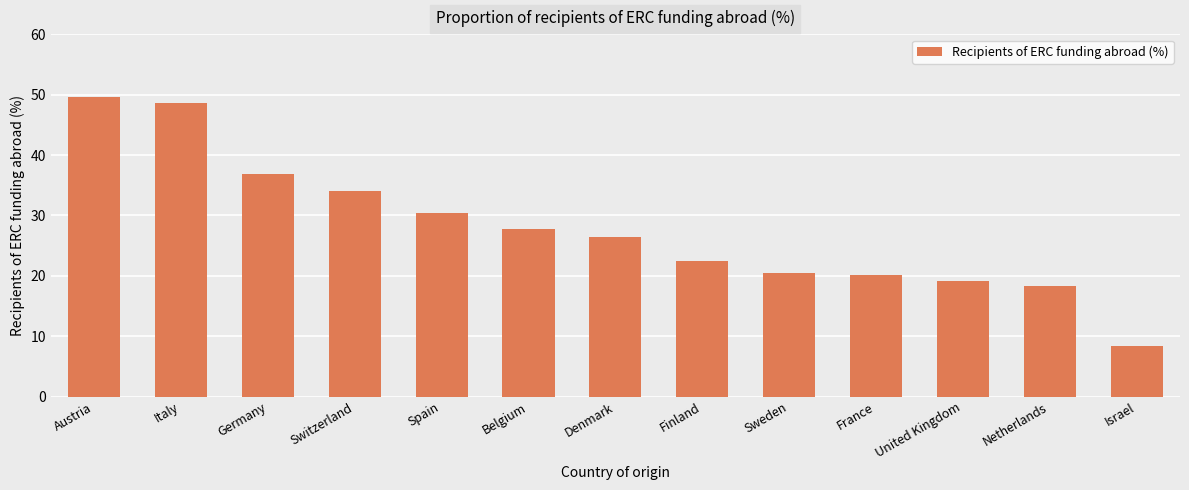

Reading left to right, list all the values displayed in this chart.

Austria=49.6	Italy=48.7	Germany=36.9	Switzerland=34.1	Spain=30.4	Belgium=27.7	Denmark=26.4	Finland=22.4	Sweden=20.5	France=20.1	United Kingdom=19.1	Netherlands=18.4	Israel=8.4